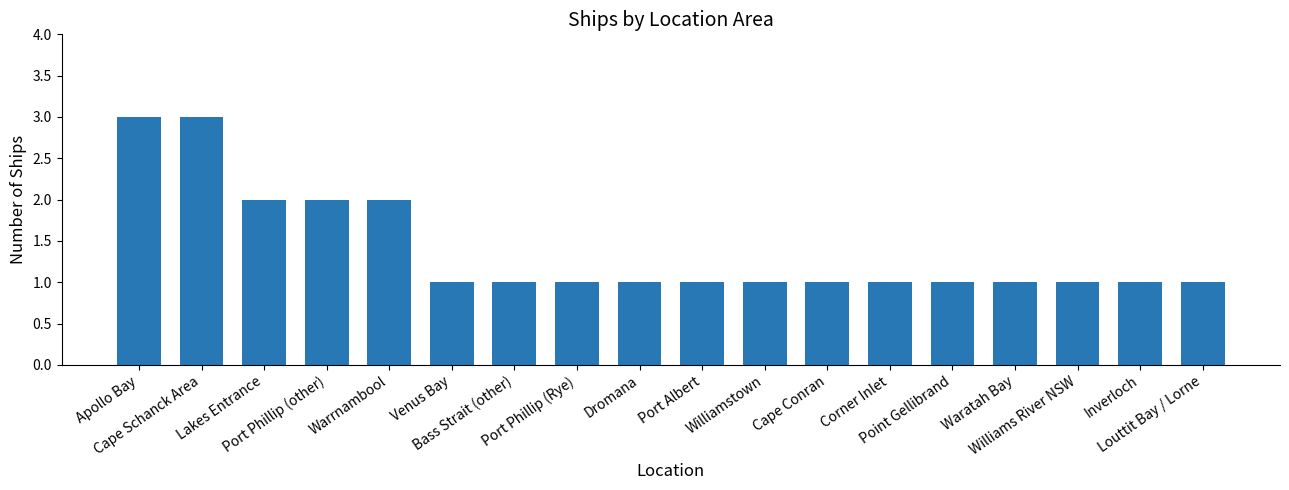

What is the value of the 14th bar from the left?

1